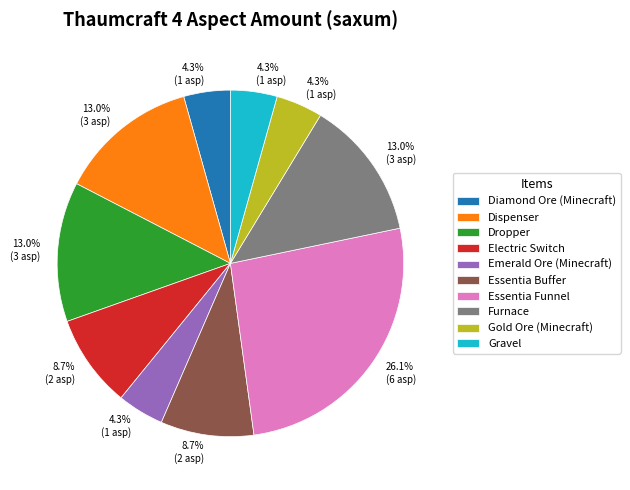

Which slice is the largest?

Essentia Funnel